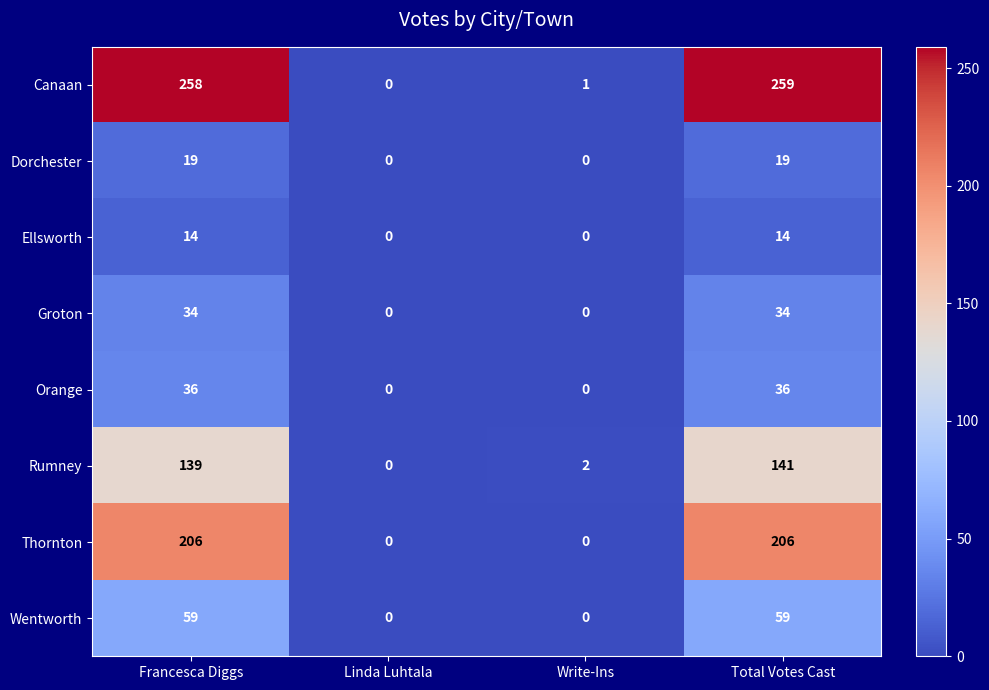

True or false: Wentworth has a value of 29 at Francesca Diggs.

False